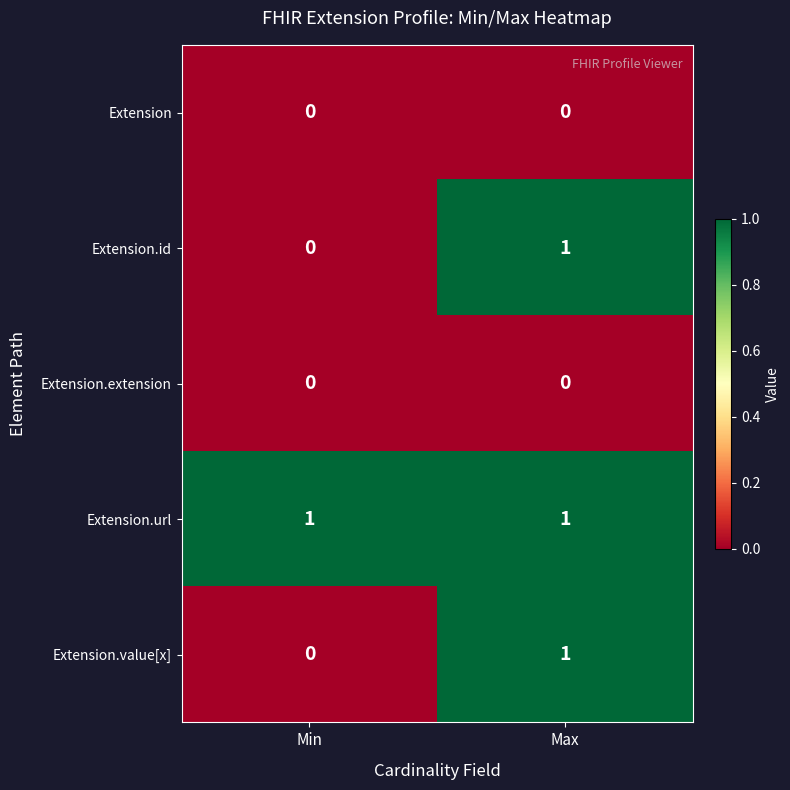

Which series has the largest total across all categories?

Extension.url